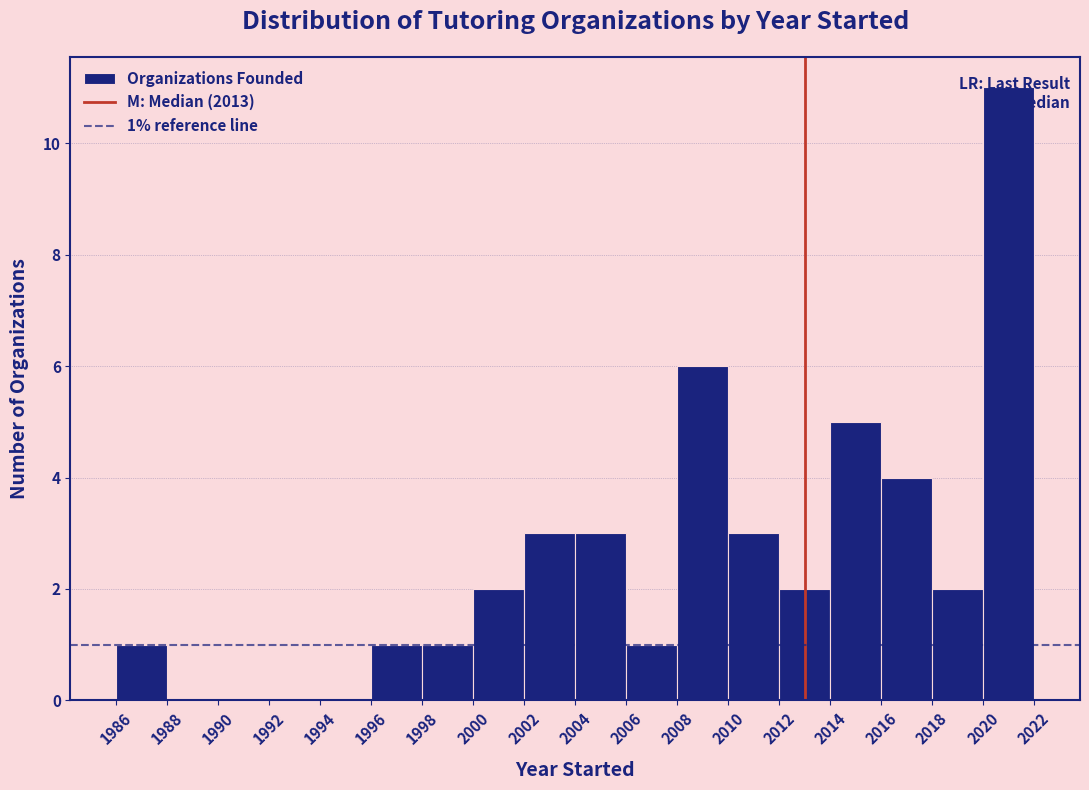

Which range on the x-axis has the tallest bar?

2020 to 2022